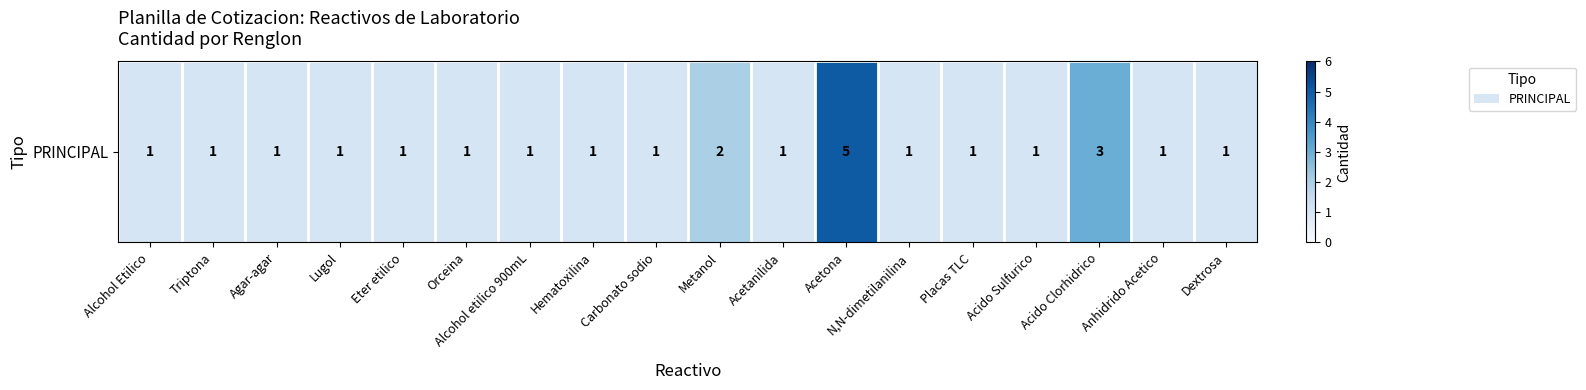

Count the values in the range 1 to 2.

16